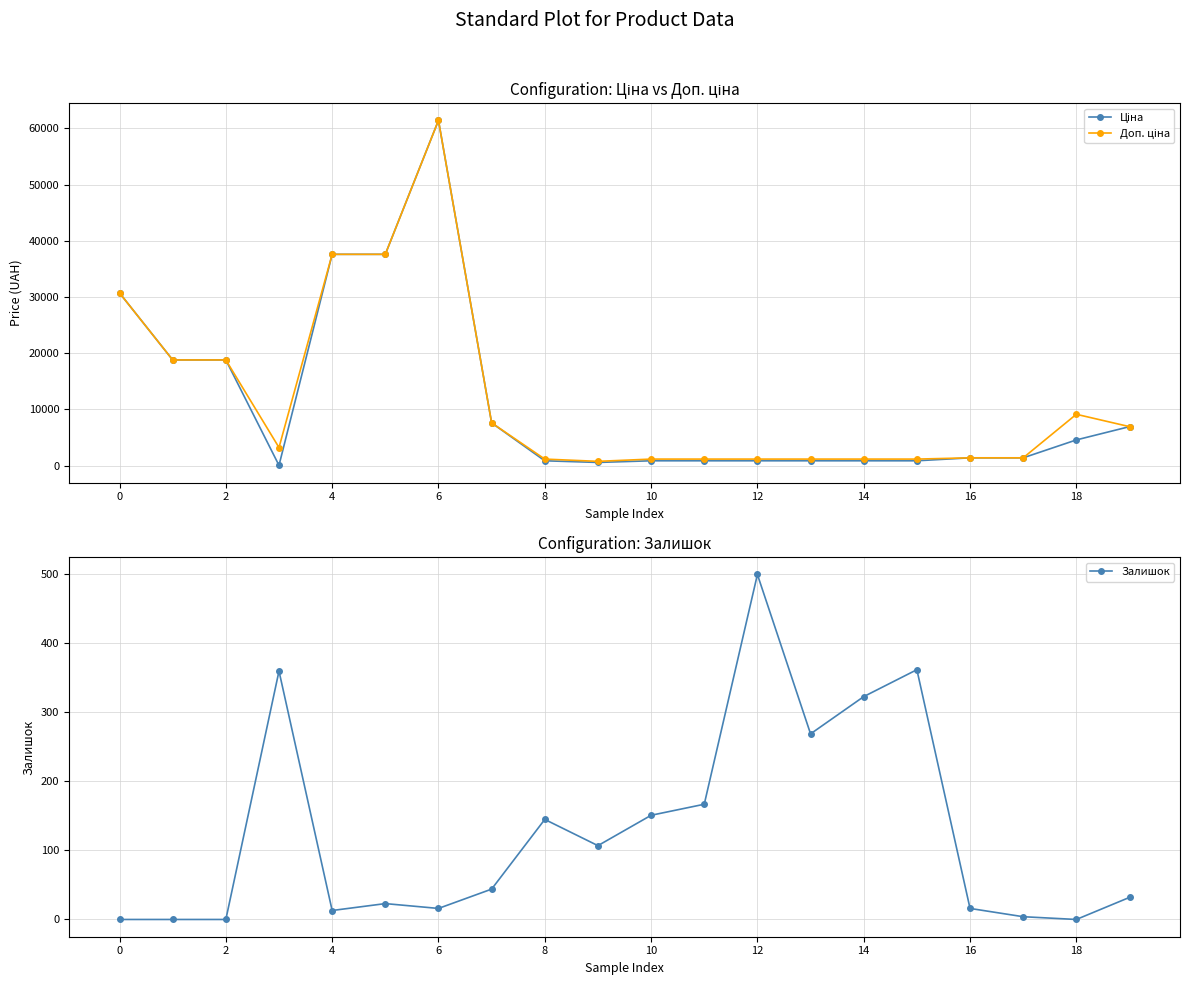

Is it true that Залишок equals 323 at 14?

True